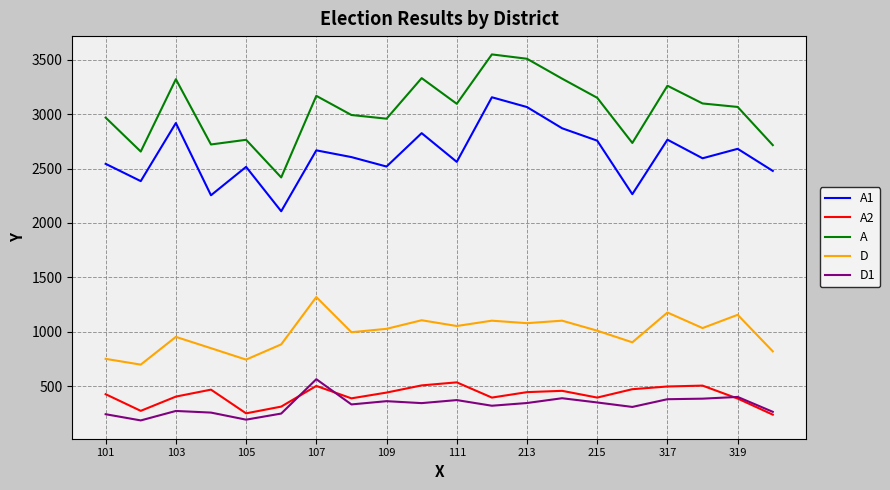

How many interior local peaks does the A1 series have?

7